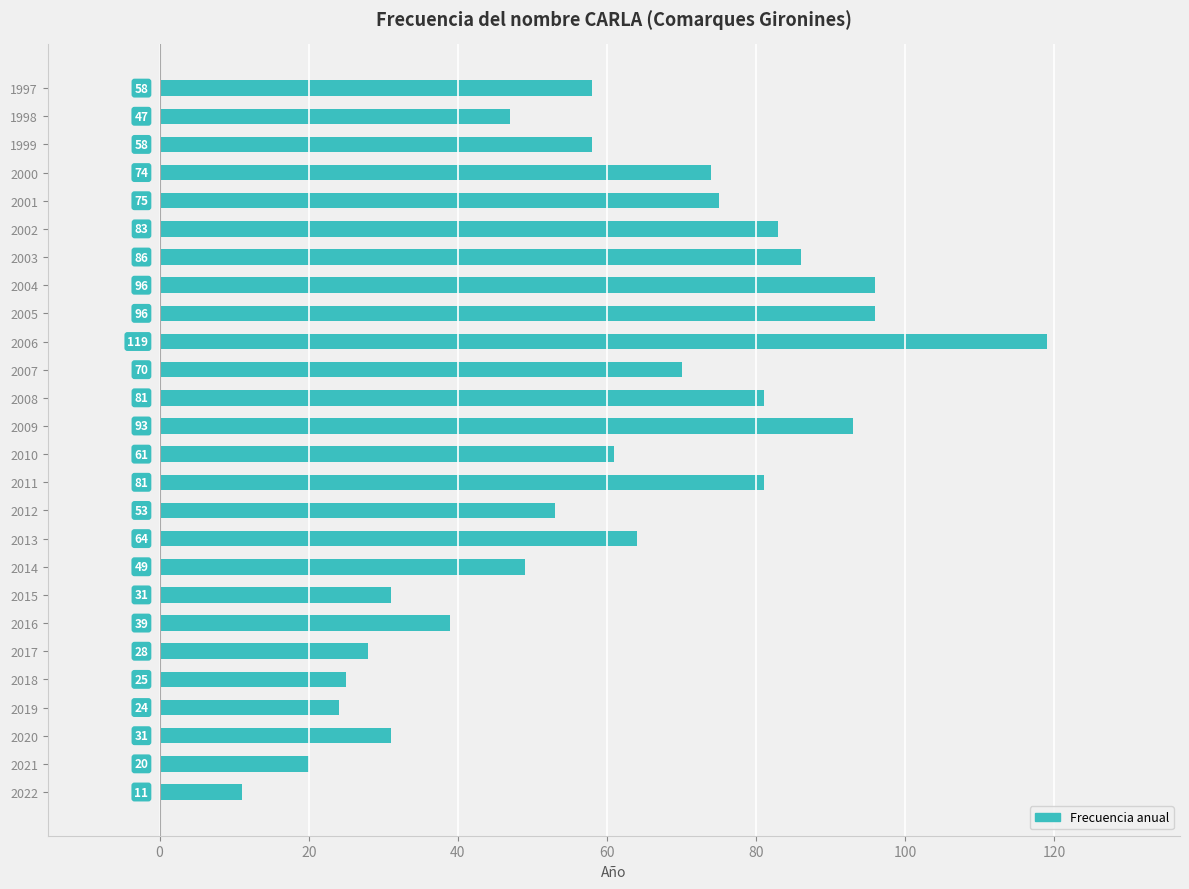

What is the average value?

60